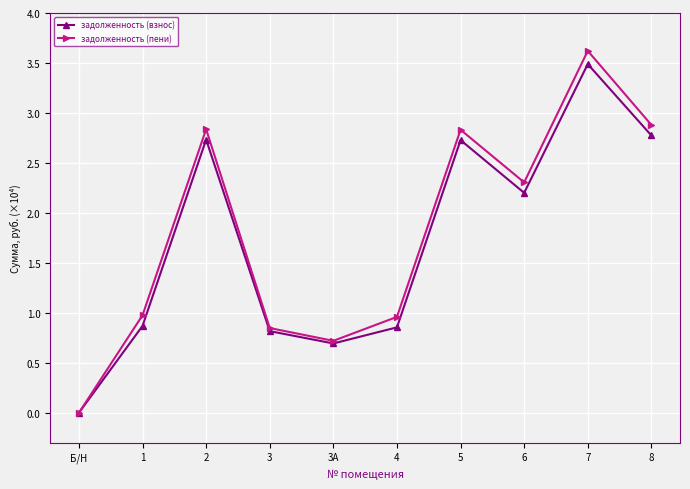

Rank the series at 2 from lowest to highest value.

задолженность (взнос), задолженность (пени)